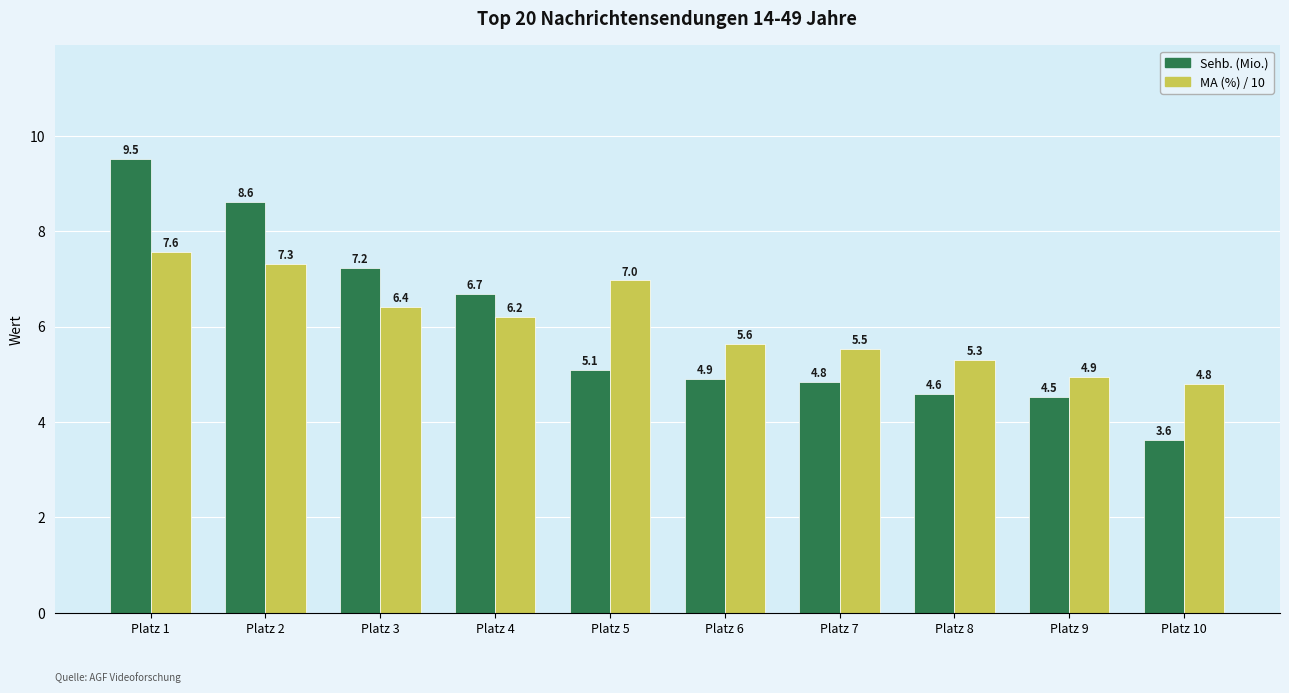

List the series in order of their overall mean, lowest first.

Sehb. (Mio.), MA (%) / 10